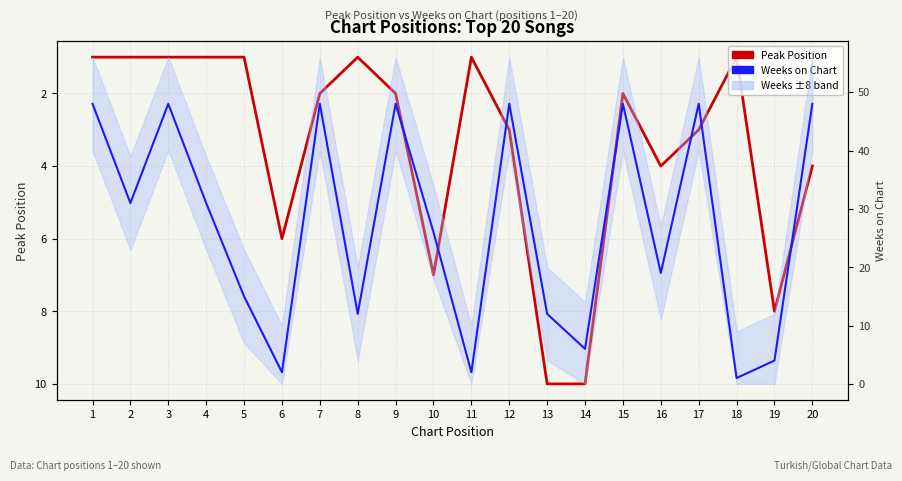

The Weeks on Chart series shows 14 at 2. True or false?

False